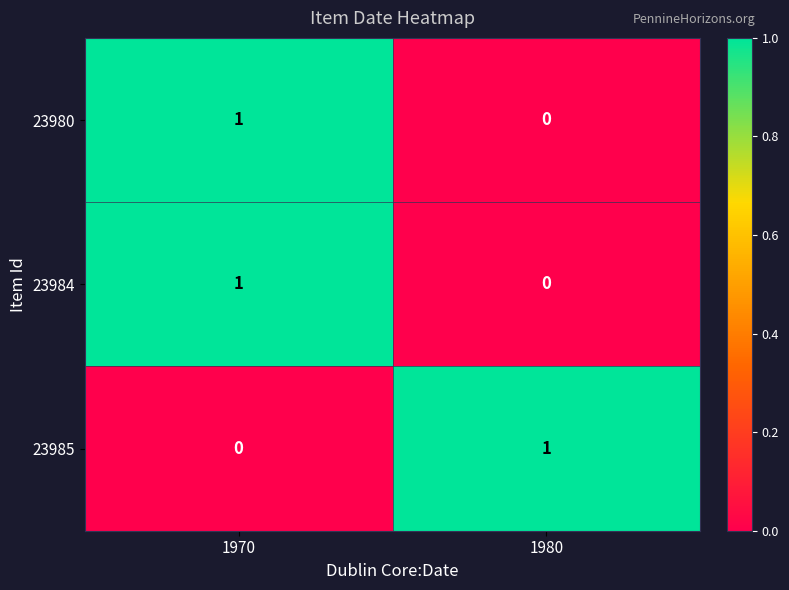

The value of 23980 at 1980 is 0. True or false?

True